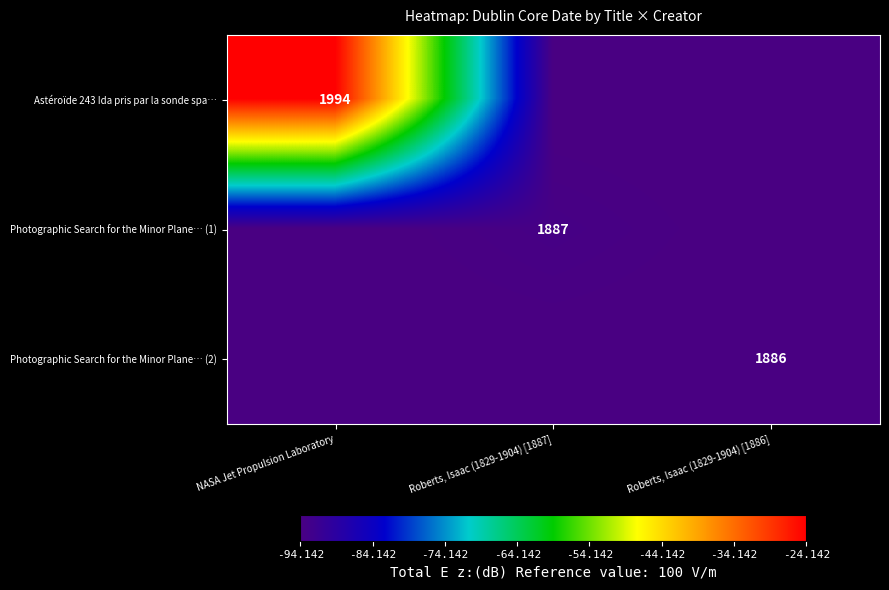

What is the lowest value of the Photographic Search for the Minor Plane… (1) series?

-94.1